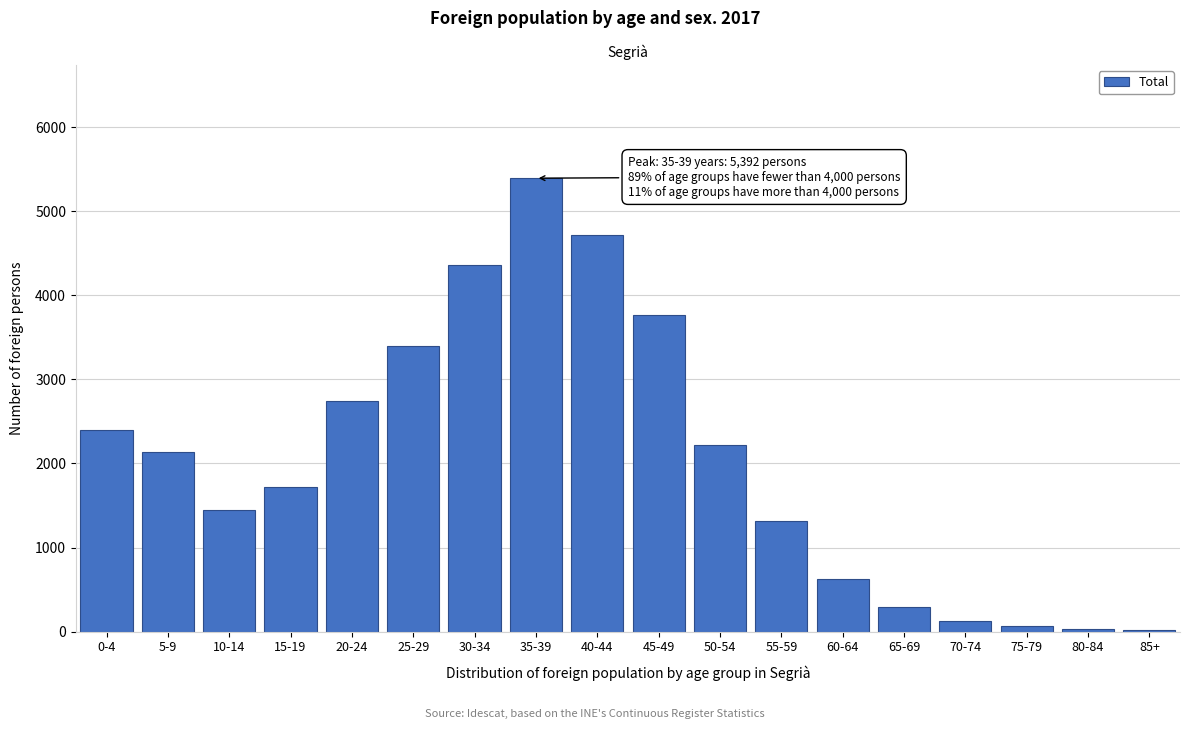

Which has a higher value, 5-9 or 65-69?

5-9